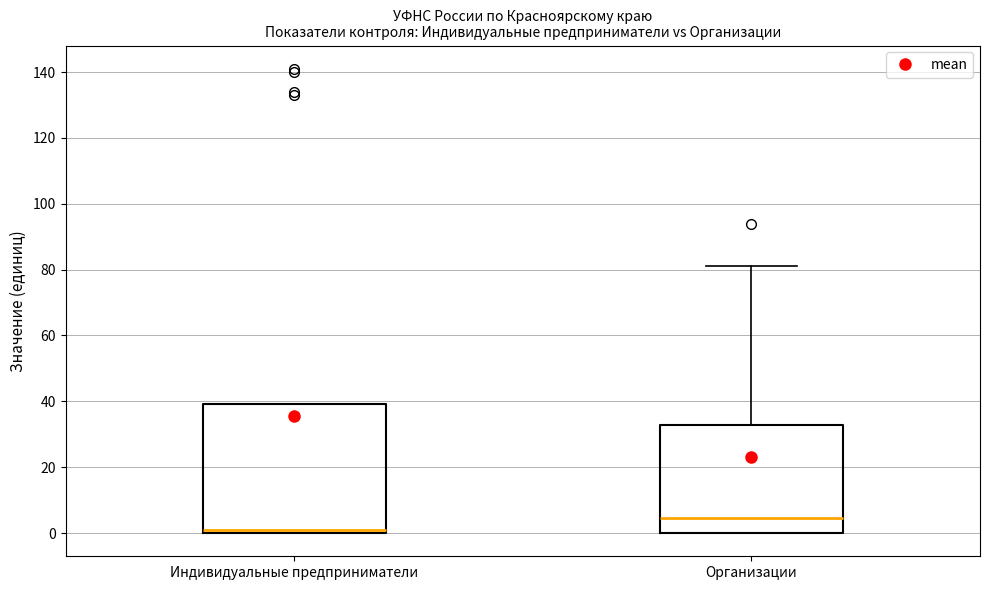

Which box is the tallest, from its lower edge to its upper edge?

Индивидуальные предприниматели